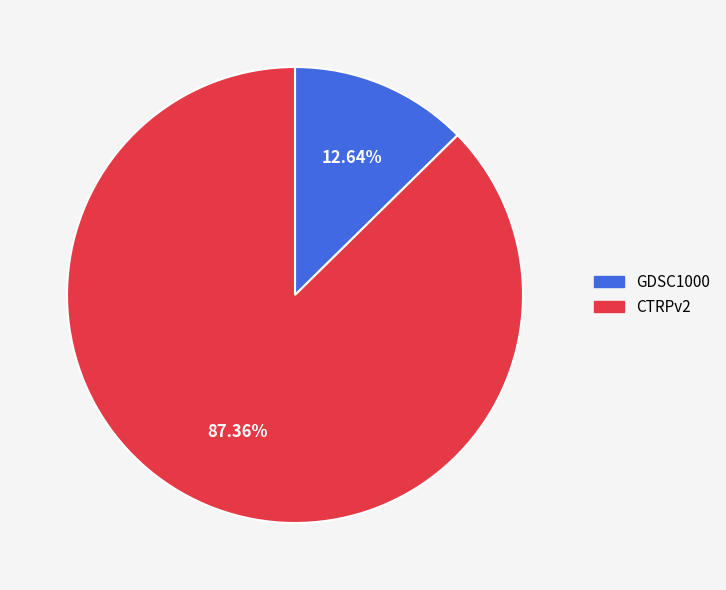

To the nearest percent, what percentage of the pie is GDSC1000?

13%